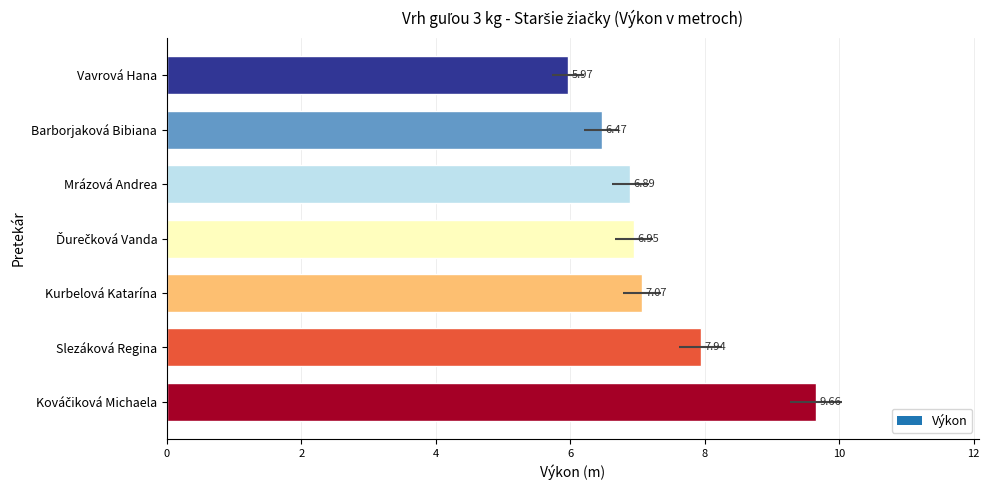

List the labels in order of value, largest first.

Kováčiková Michaela, Slezáková Regina, Kurbelová Katarína, Ďurečková Vanda, Mrázová Andrea, Barborjaková Bibiana, Vavrová Hana